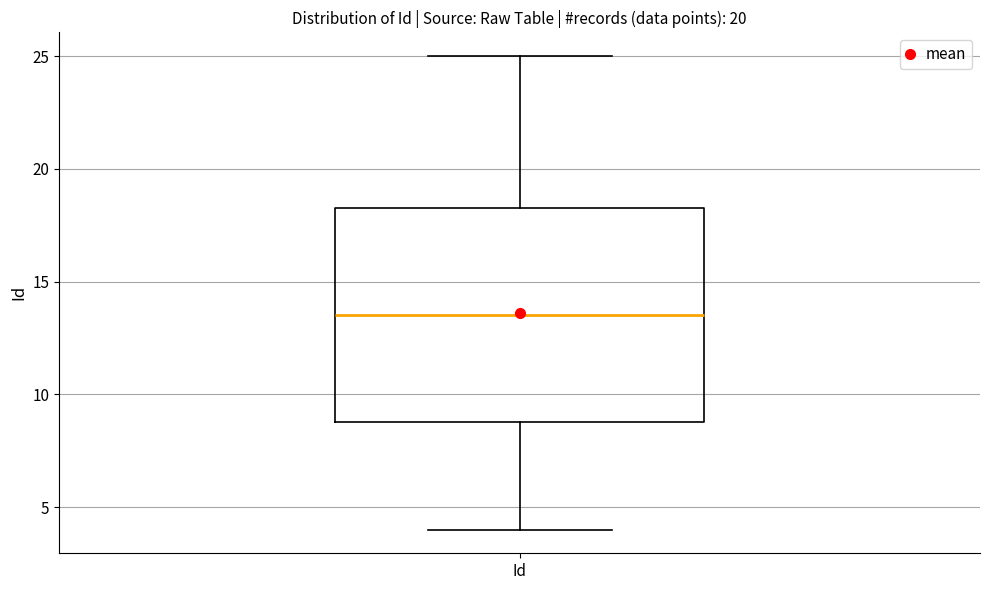

Read this box plot against the y-axis: the position of the median line, the range covered by the box, and the ends of both whiskers. The values are not printed on the chart, so give them approximately, as read against the axis.

median 13.5, box 9.0 to 18.5, whiskers 4.0 to 25.0